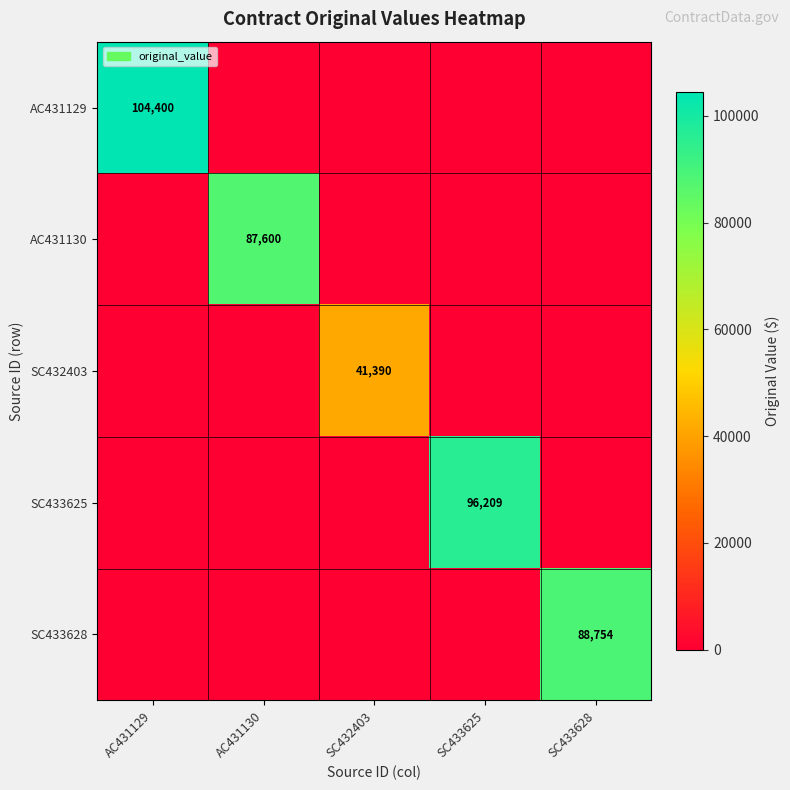

Is it true that SC433628 equals 138585 at SC433628?

False